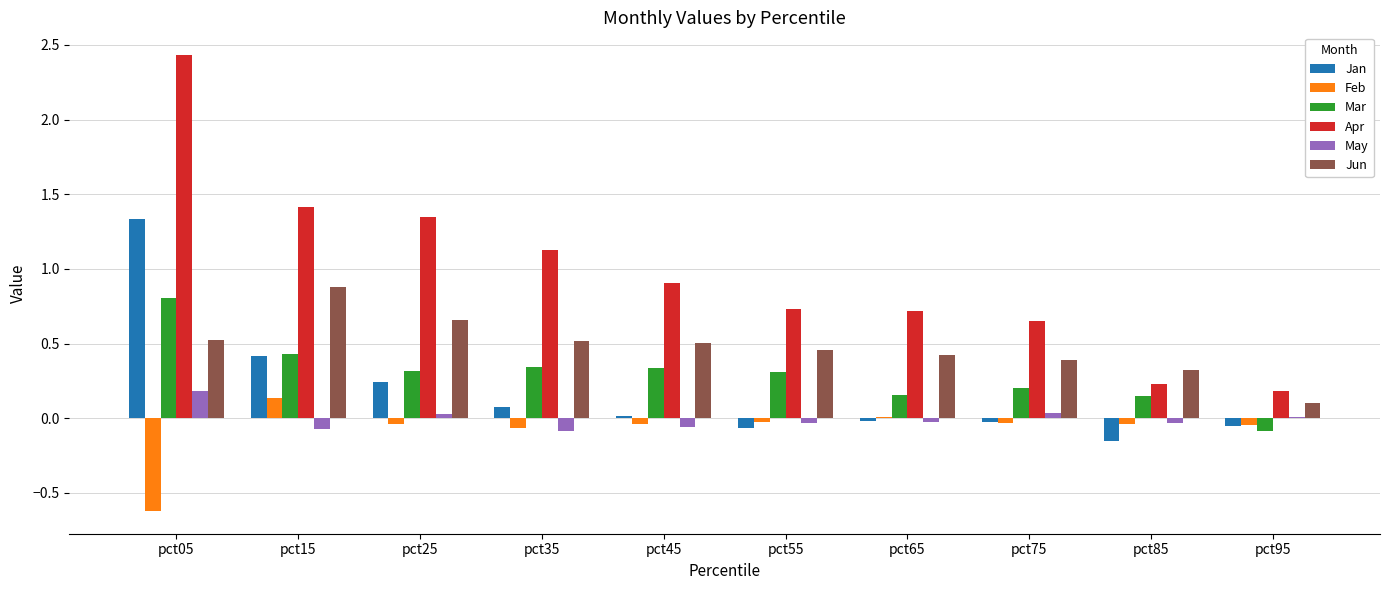

Is it true that Feb equals -0.1 at pct35?

True